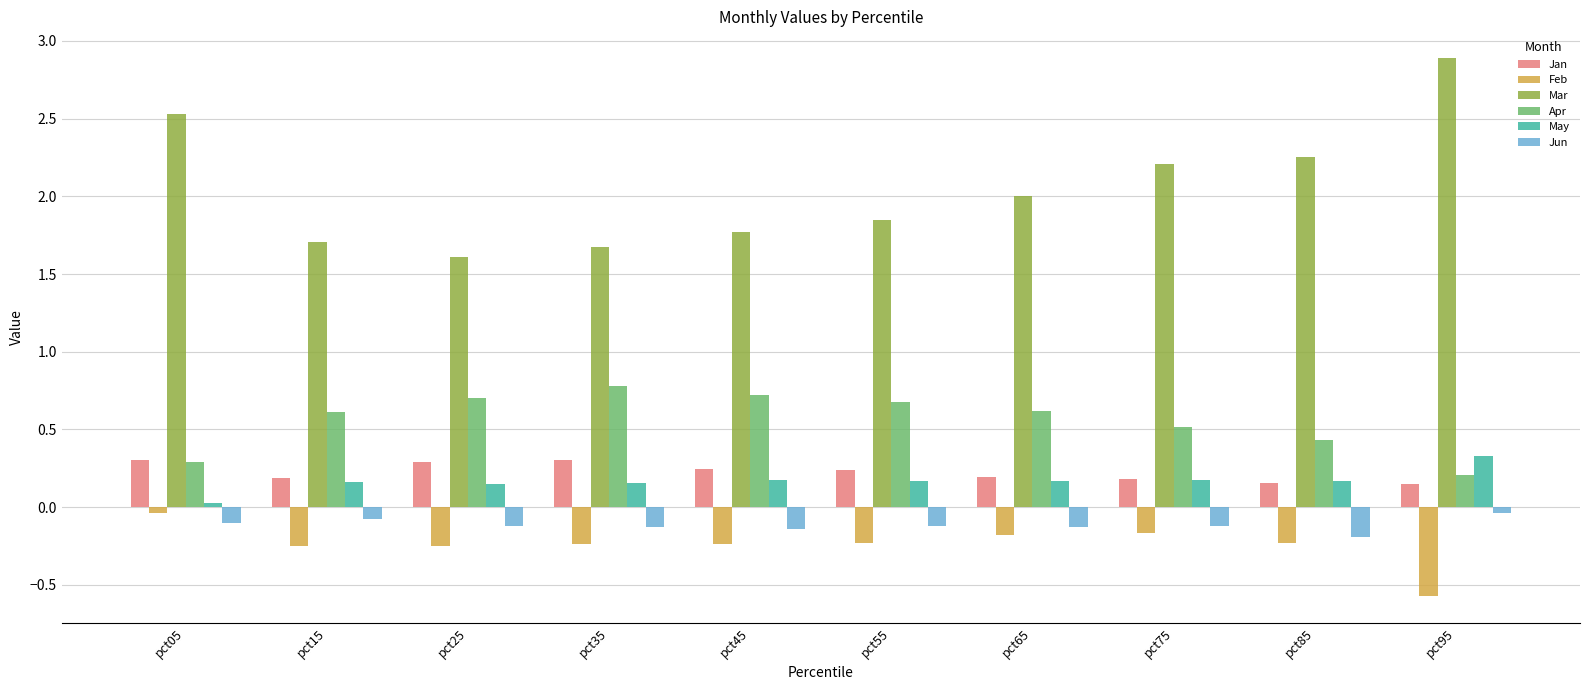

What is the sum of all Mar values?

20.5